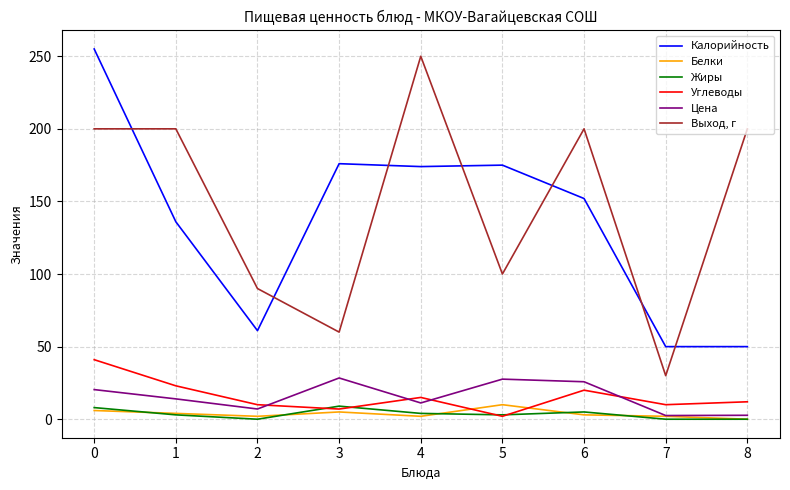

True or false: Выход, г has a value of 200.0 at 1.

True